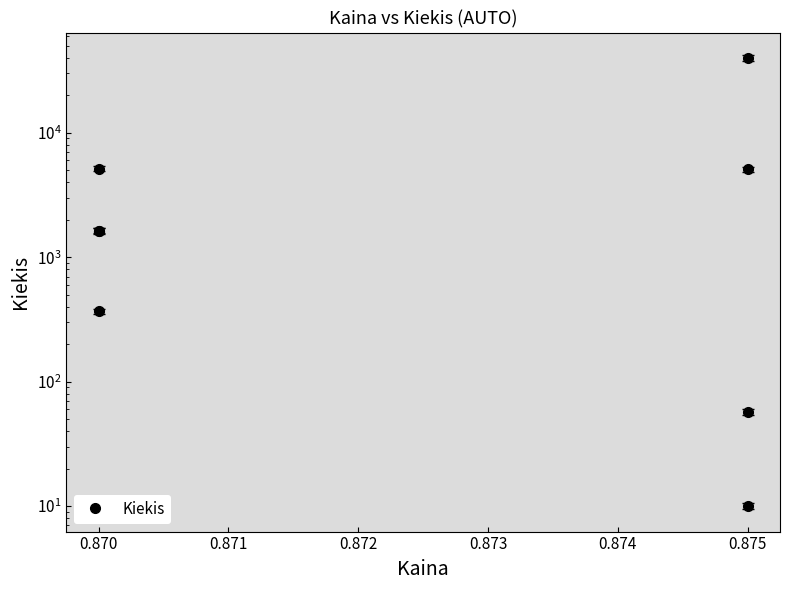

How many data points are above 1637?

3